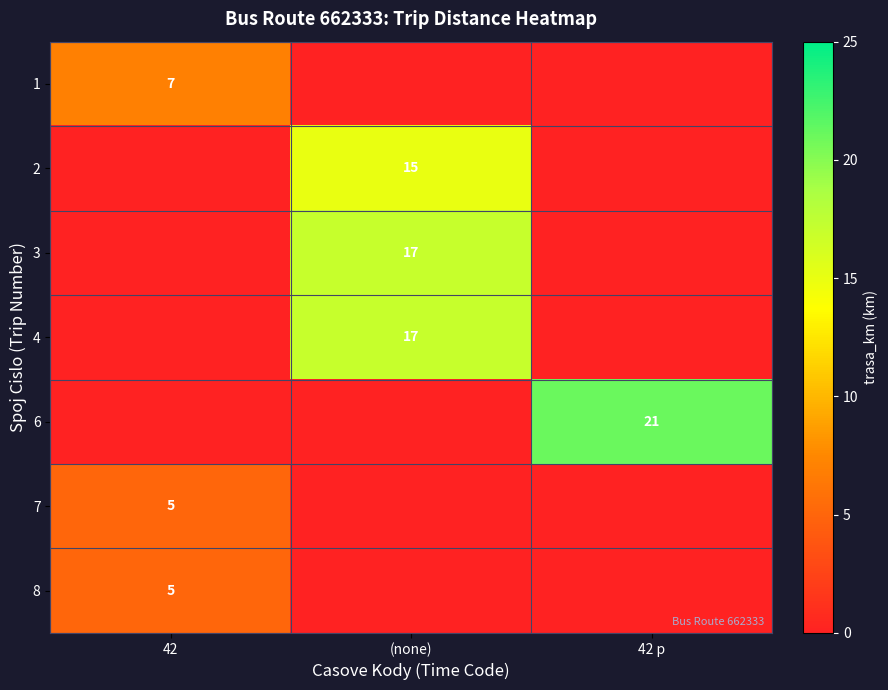

The row_5 series shows -3 at (none). True or false?

False